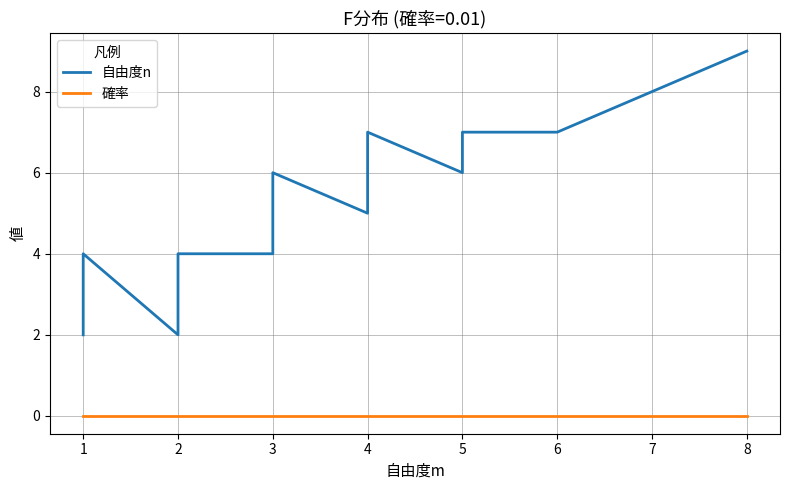

Between 1 and 8, which series saw the biggest shift?

自由度n